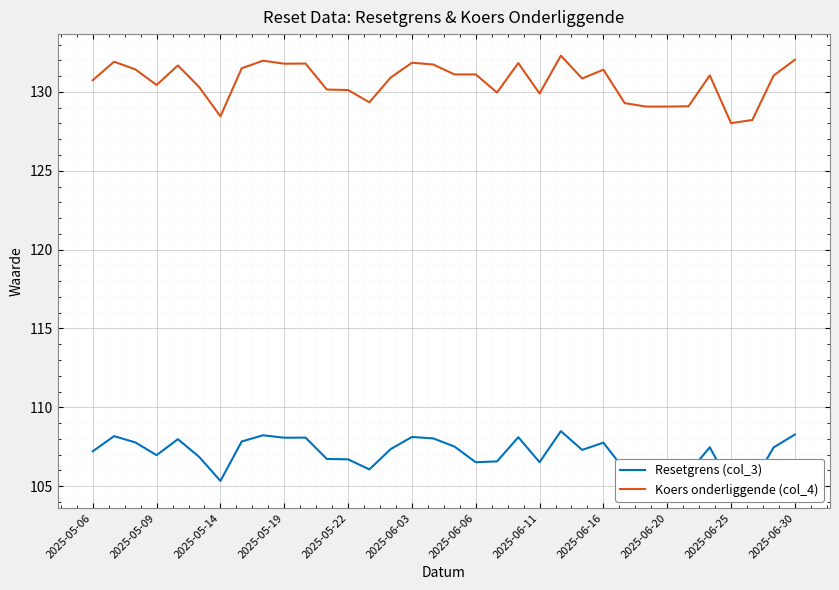

What is the value of the Resetgrens (col_3) point at the 18th from the left?

107.5